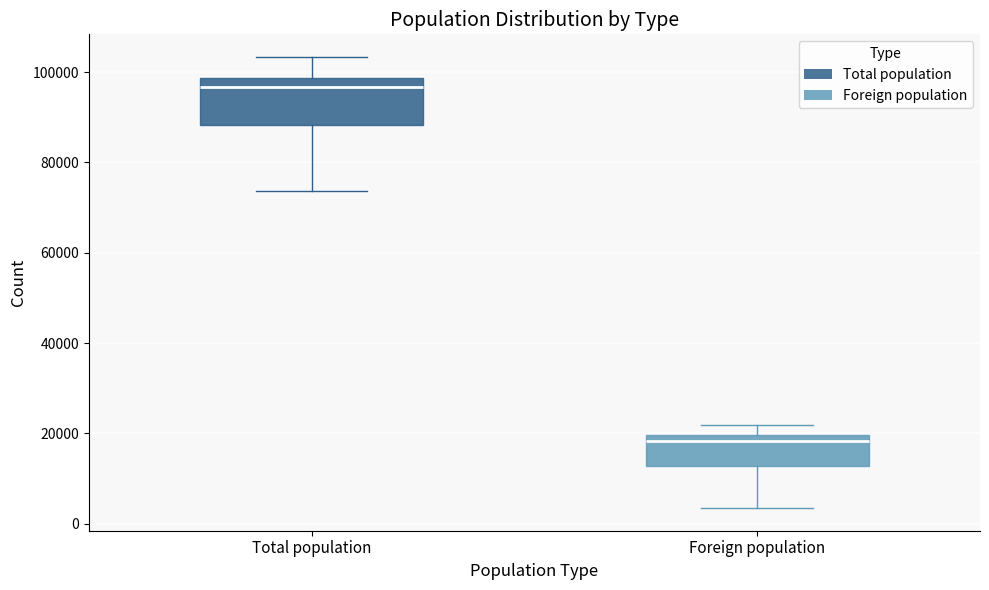

Where is the lower edge of the box for Total population on the y-axis? The values are not printed on the chart, so give them approximately, as read against the axis.

88000